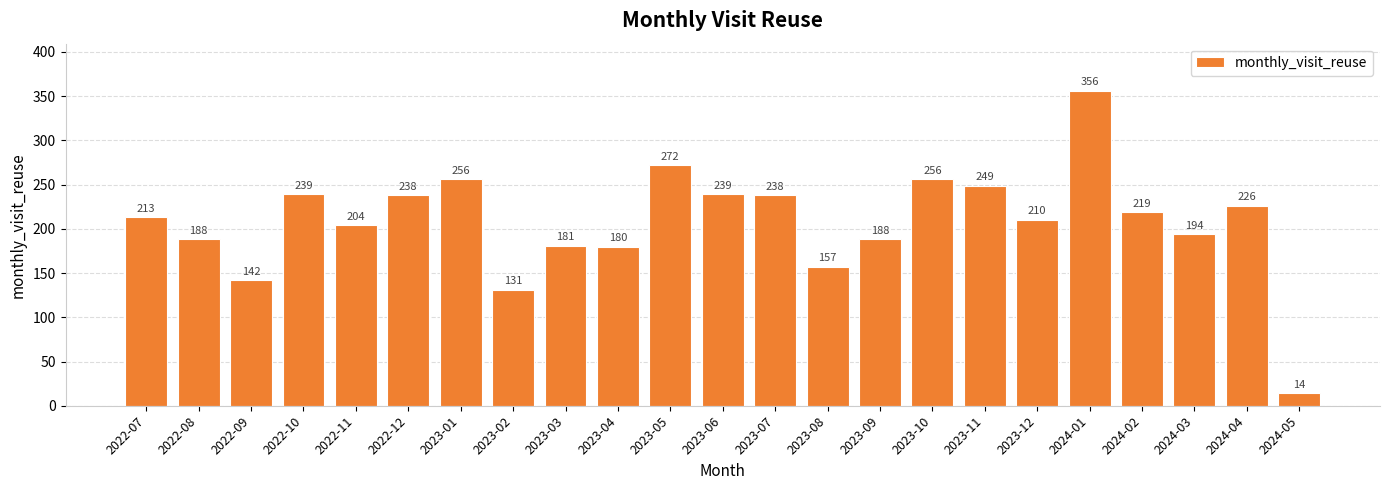

What is the minimum value shown in the chart?

14